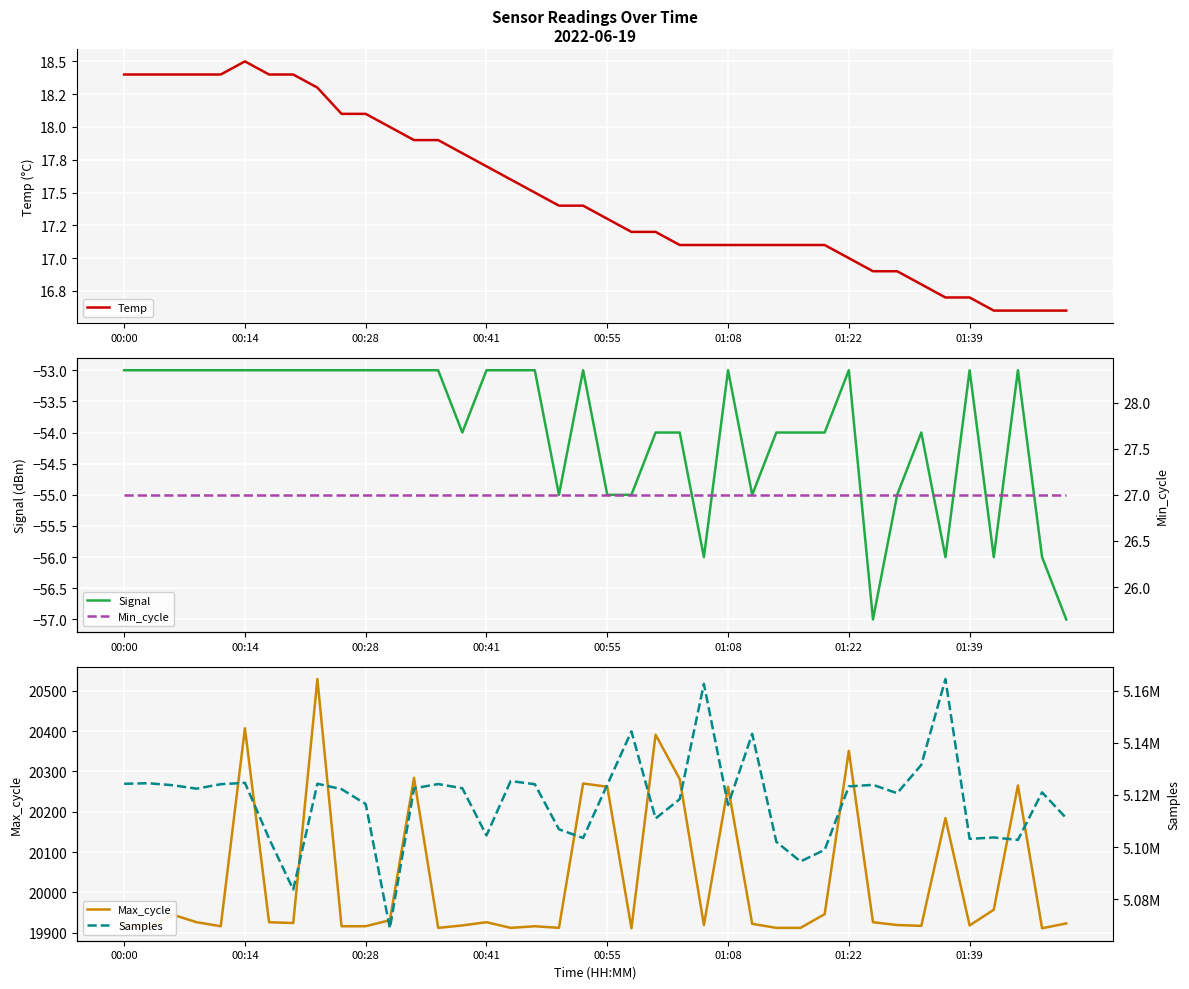

What is the highest value of the Signal series?

-53